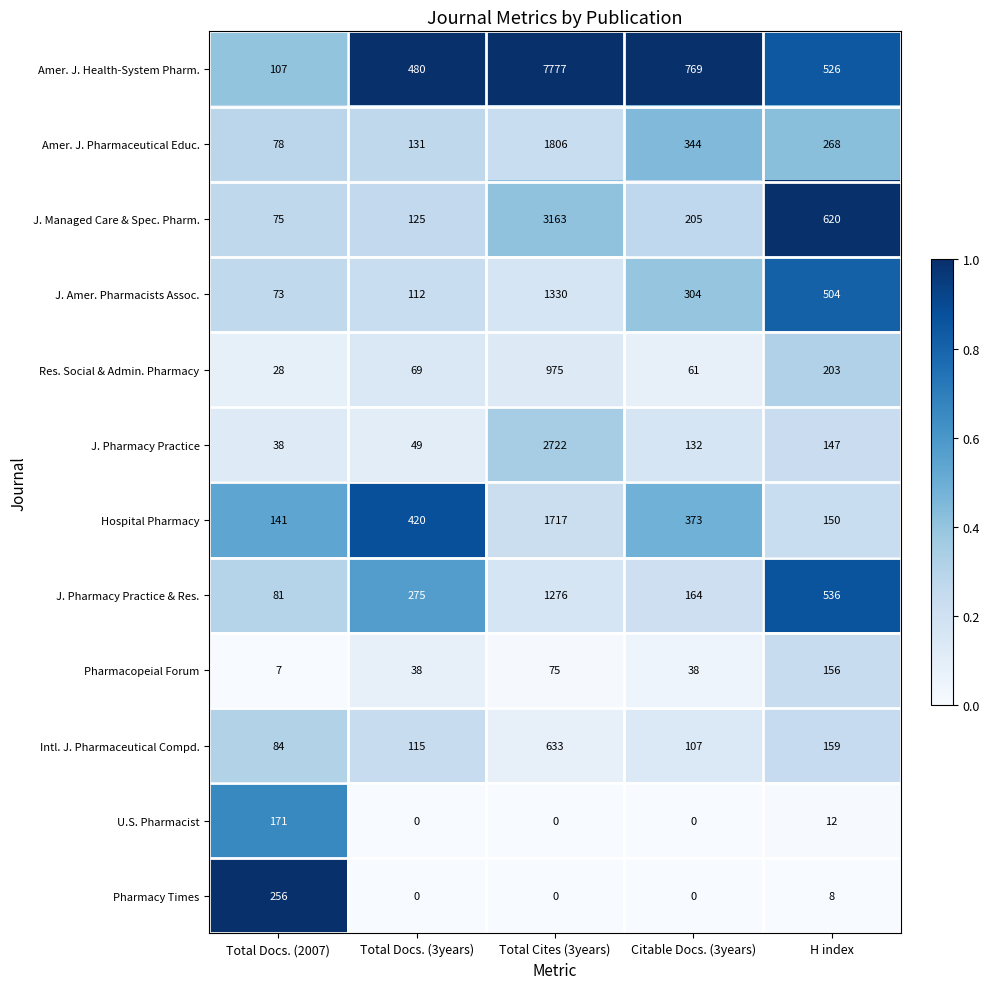

The value of Pharmacy Times at Total Docs. (3years) is 0. True or false?

True